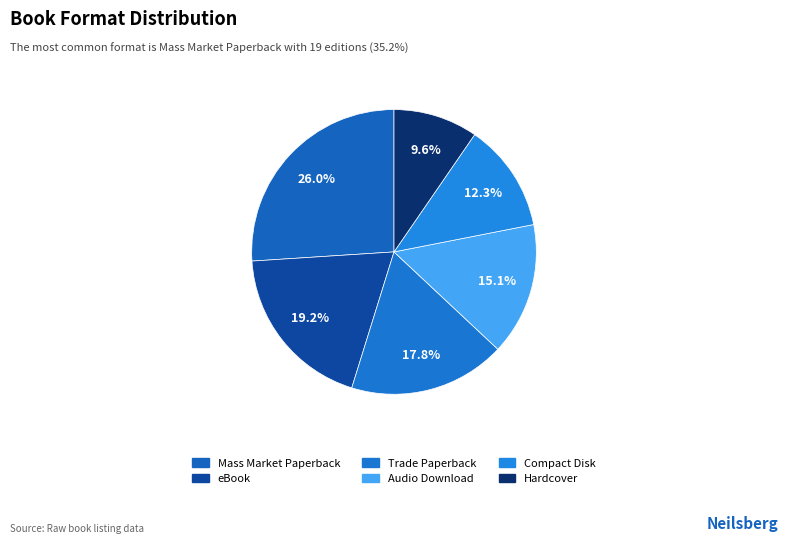

How many segments does this pie chart have?

6